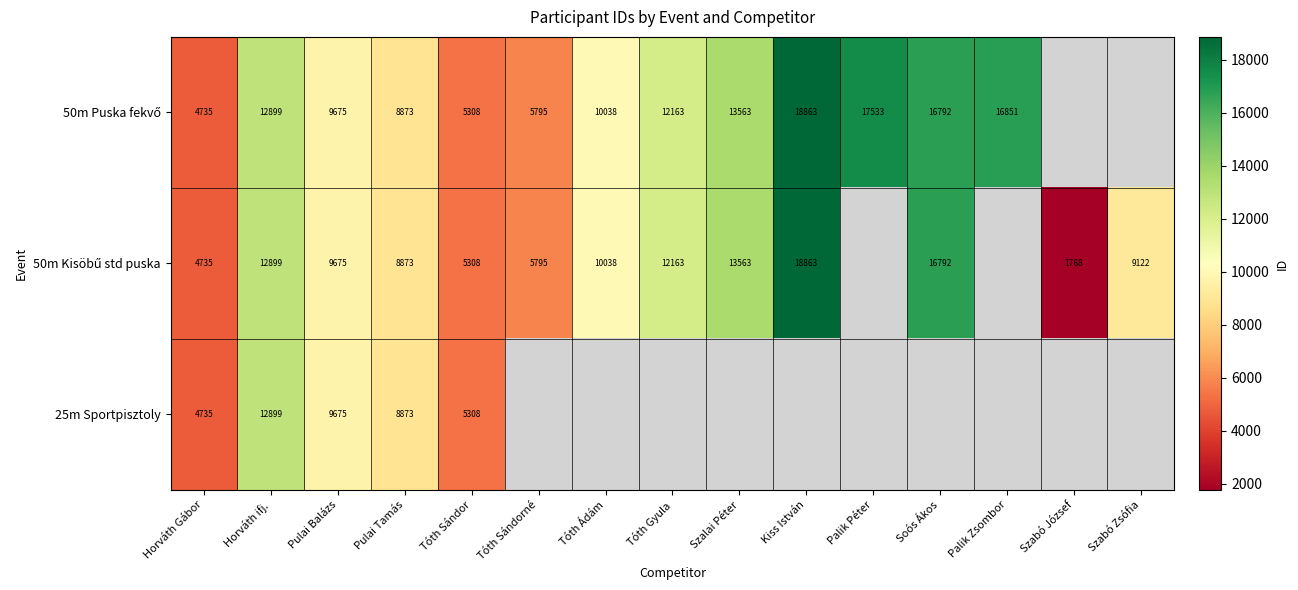

What is the smallest value displayed?

1768.0